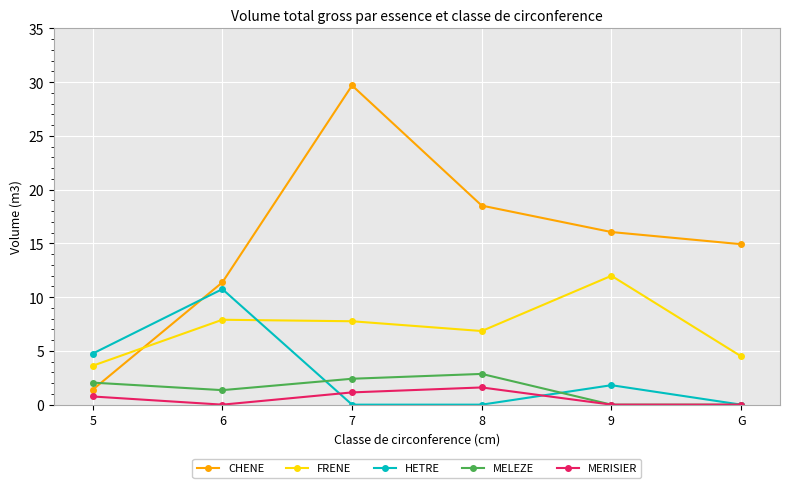

True or false: MELEZE has a value of 4.6 at 8.

False